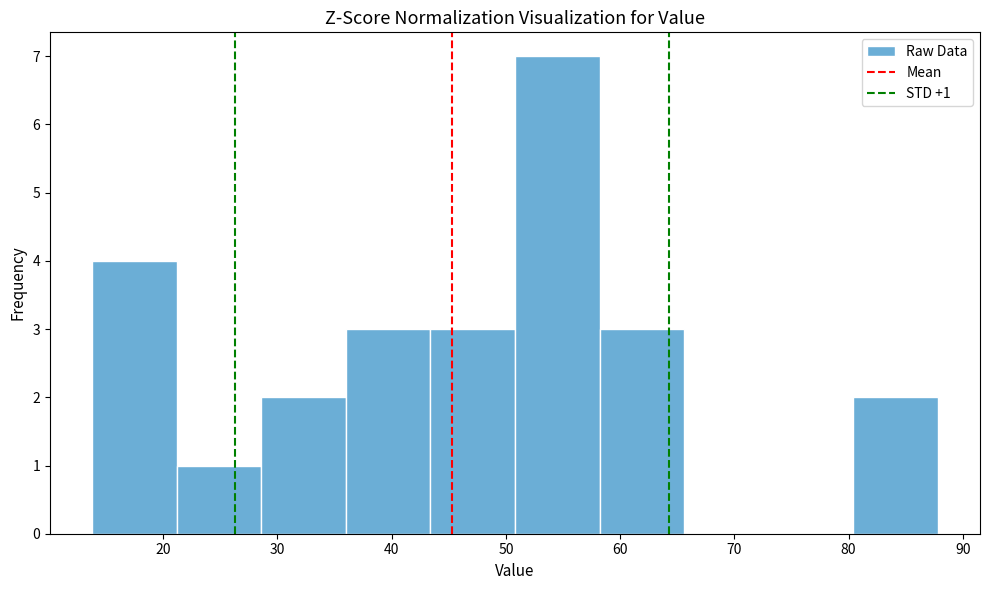

Over which range of the x-axis is the bar tallest?

50.8 to 58.2